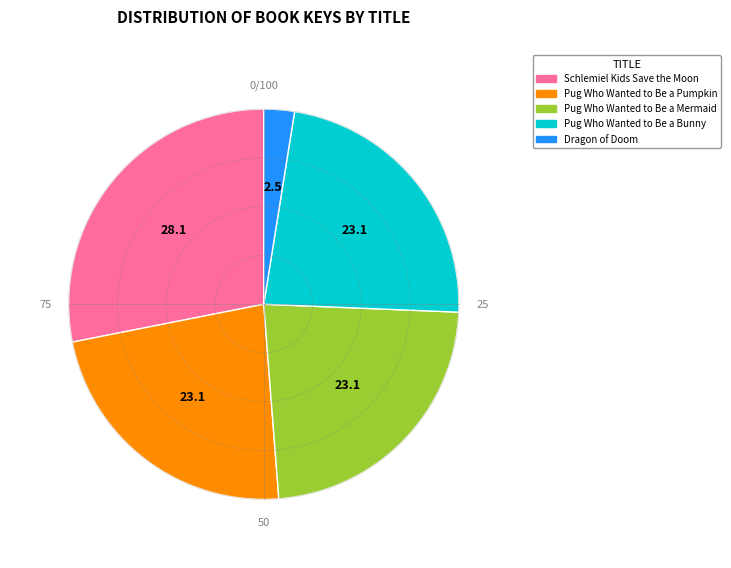

True or false: Pug Who Wanted to Be a Pumpkin accounts for 35% of the total.

False